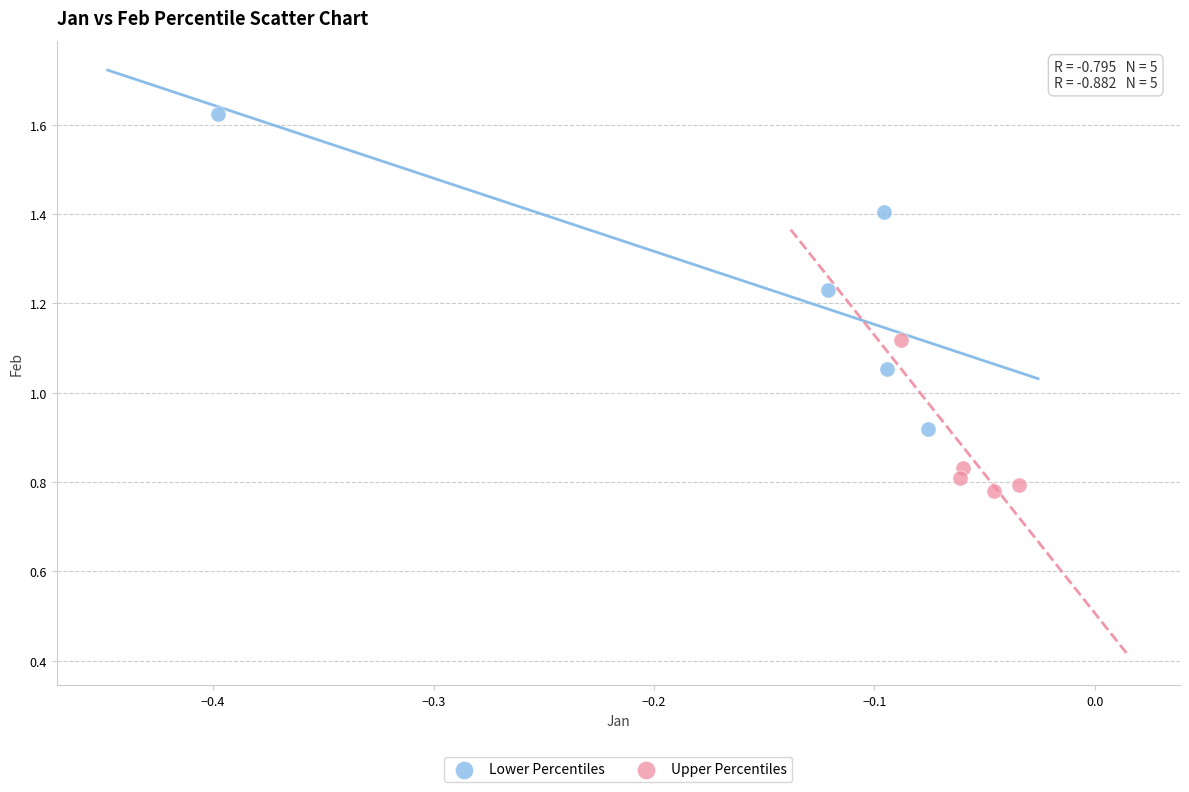

Which series reaches the minimum Y coordinate?

Upper Percentiles